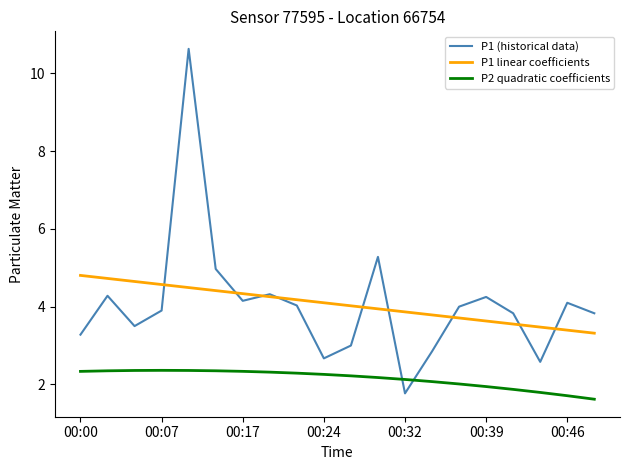

How many series are shown in this chart?

3